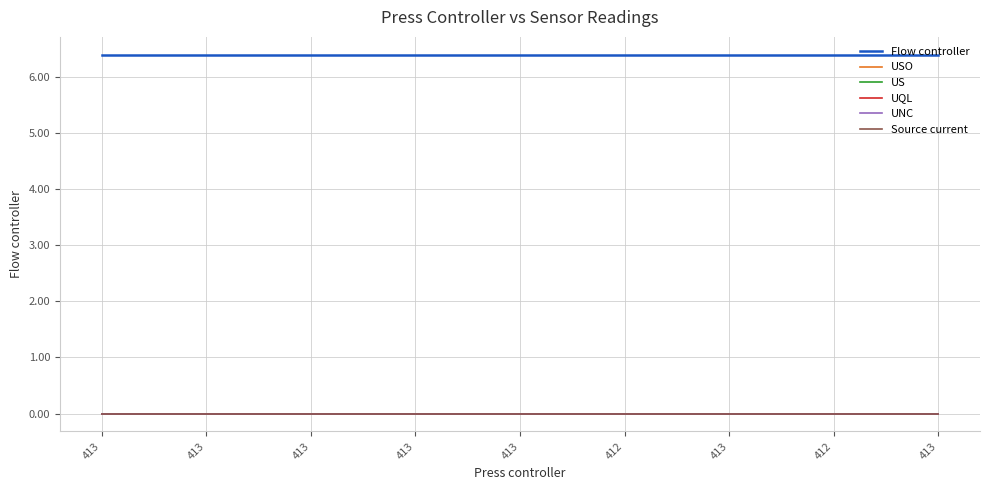

Is this an area chart (filled region under the line)?

No